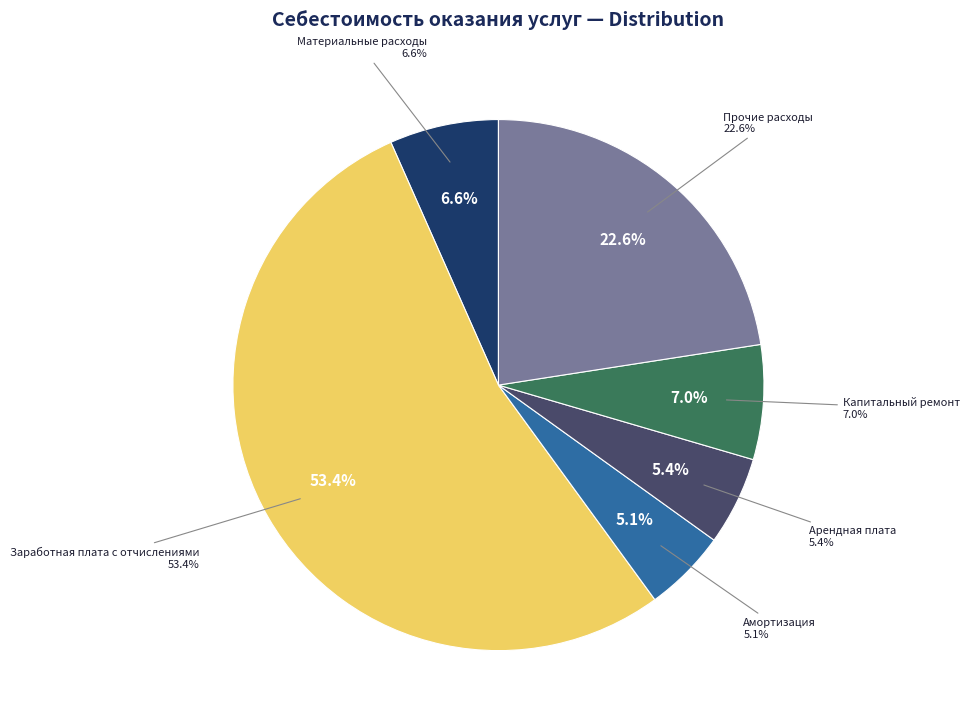

To the nearest percent, what percentage of the pie is Амортизация?

5%